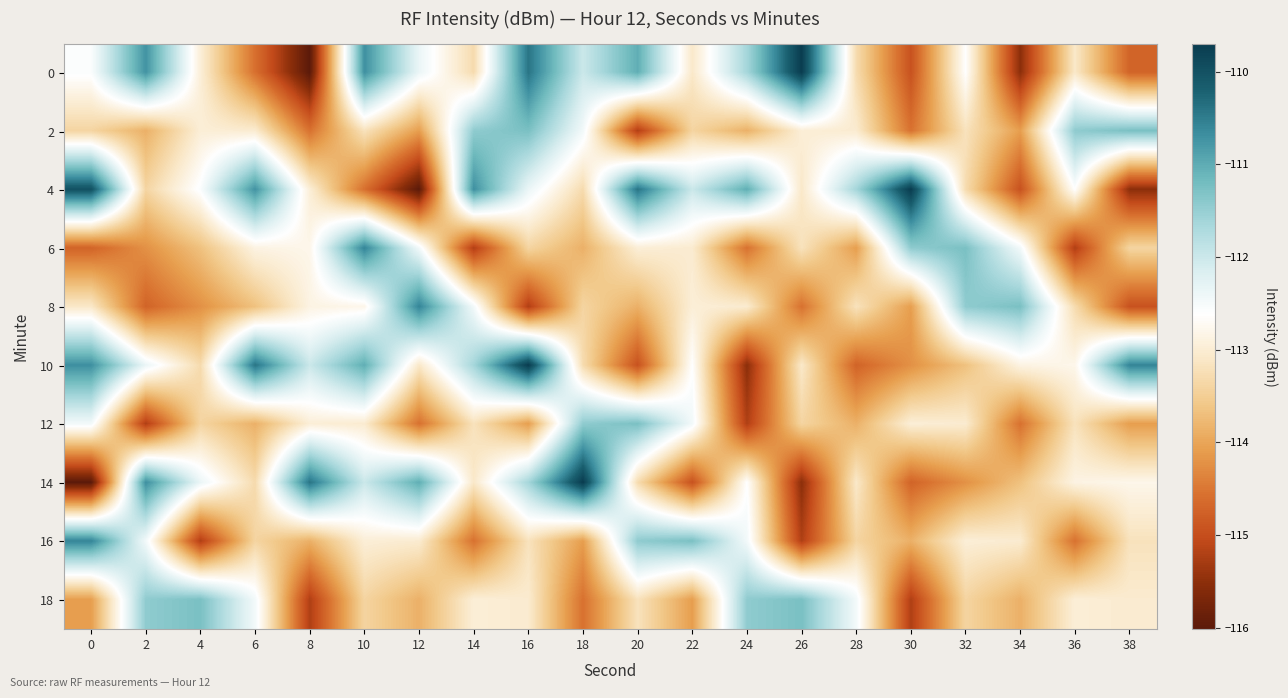

What is the difference between the highest and lowest values at 22?

3.7